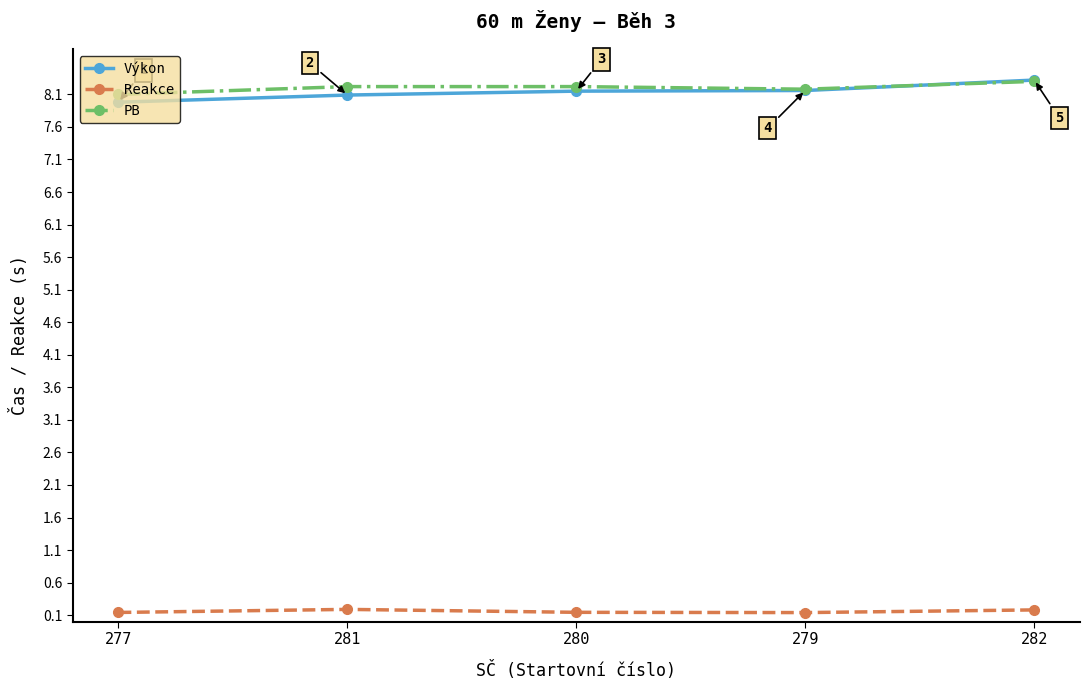

Which series has the largest range (max minus min)?

Výkon